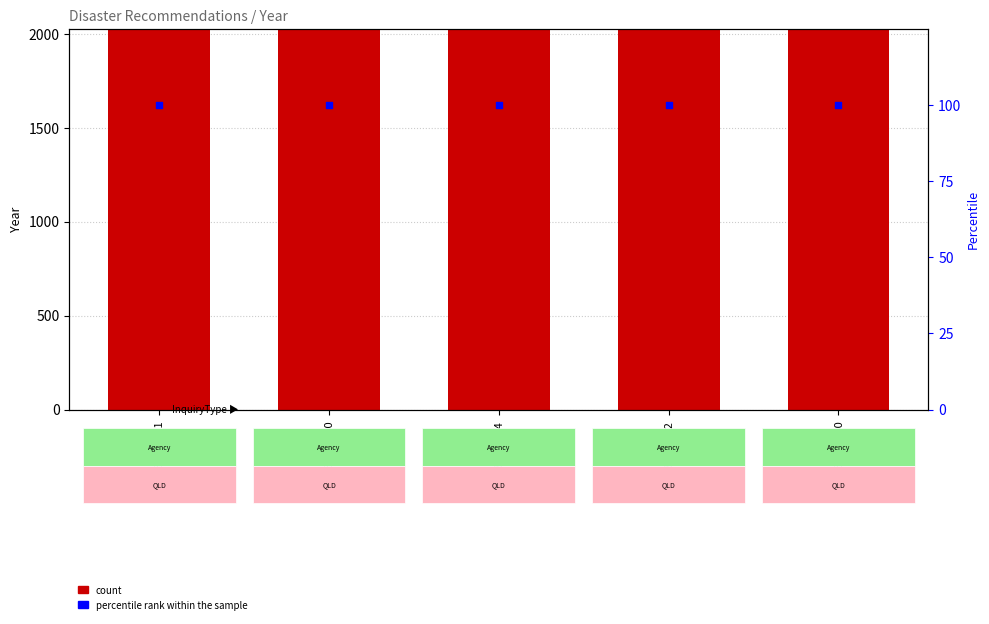

What are all the series names shown in the legend?

count, percentile rank within the sample